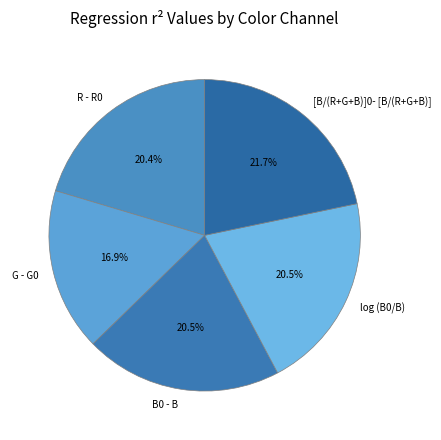

The R - R0 slice represents 30% of the pie. True or false?

False